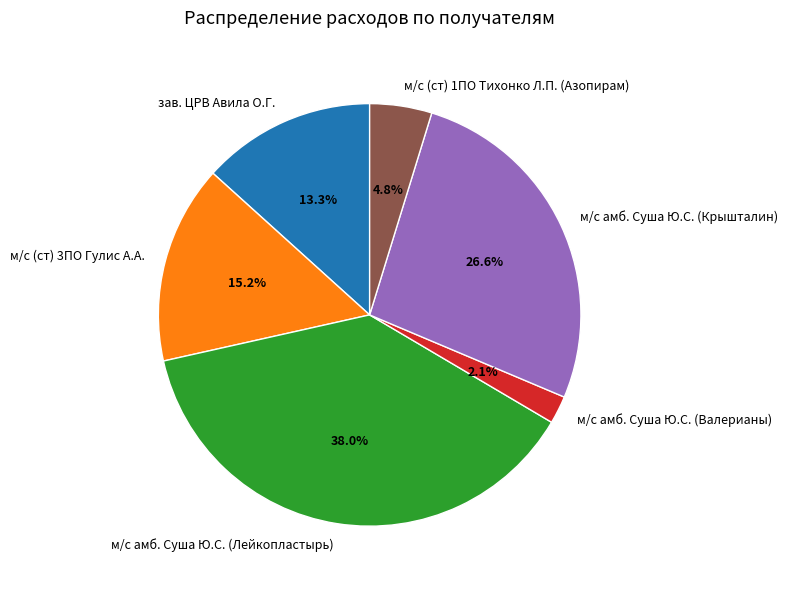

Is м/с амб. Суша Ю.С. (Лейкопластырь) the majority of the pie?

No